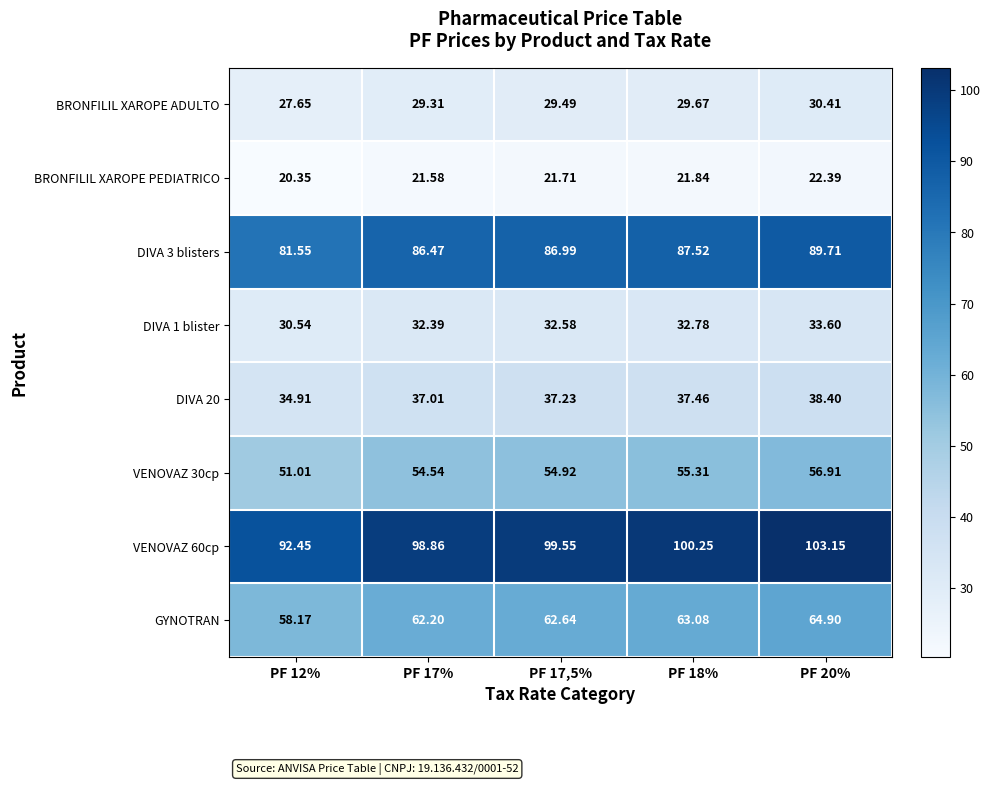

How many data points does each series have?

5